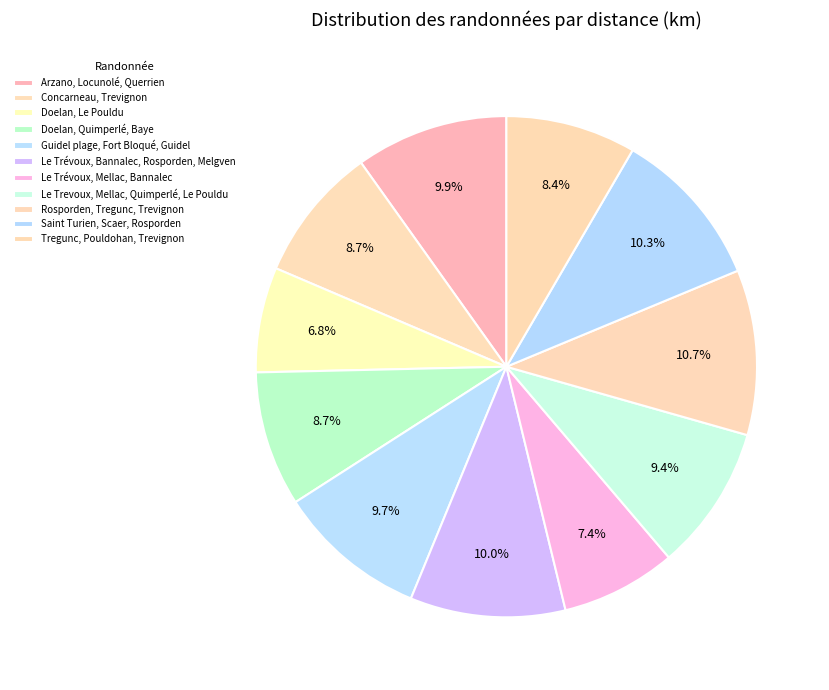

Approximately how many times larger is the value at Le Trevoux, Mellac, Quimperlé, Le Pouldu compared to Doelan, Quimperlé, Baye?

1.1